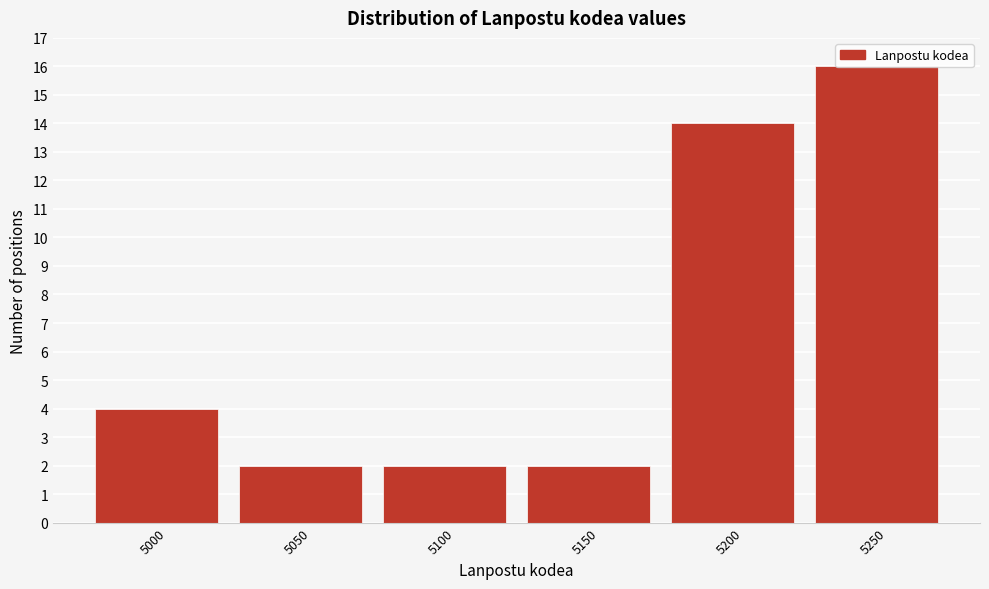

Between 5100 and 5250, which is larger?

5250